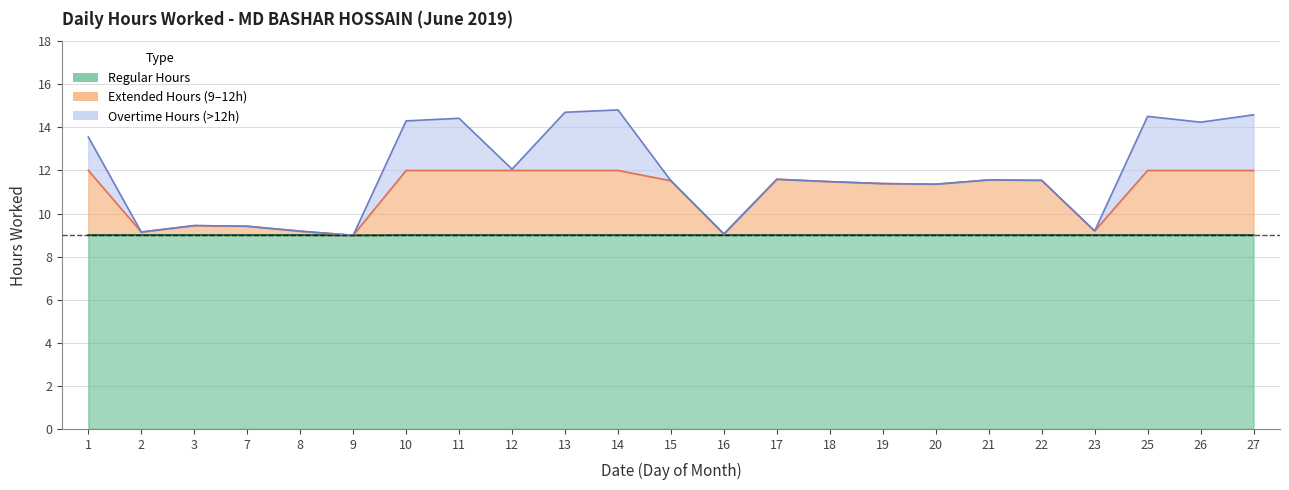

What is the difference between the maximum and minimum values?

5.8